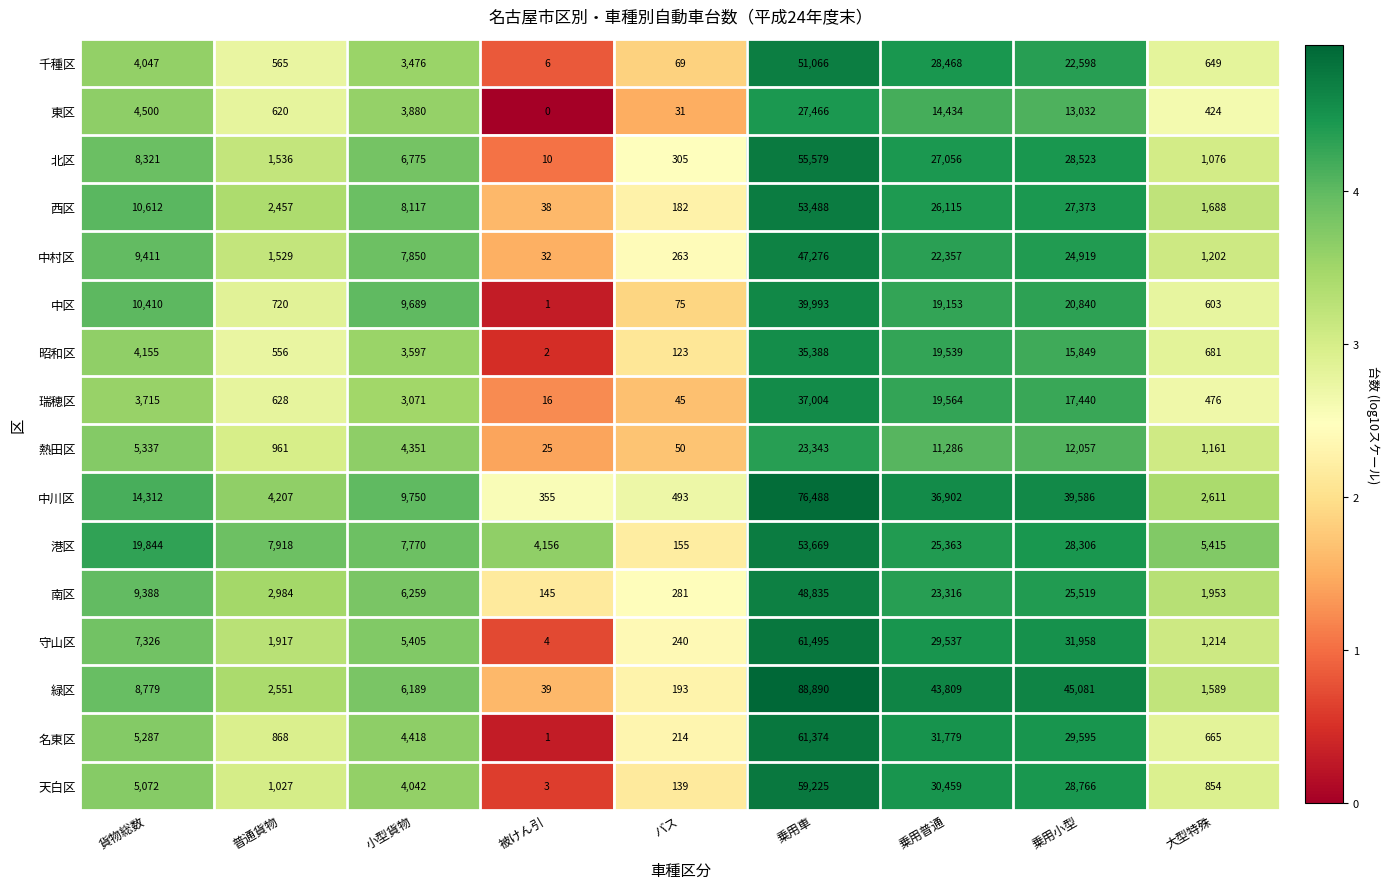

What is the spread (max minus min) of values at 乗用普通?

32523